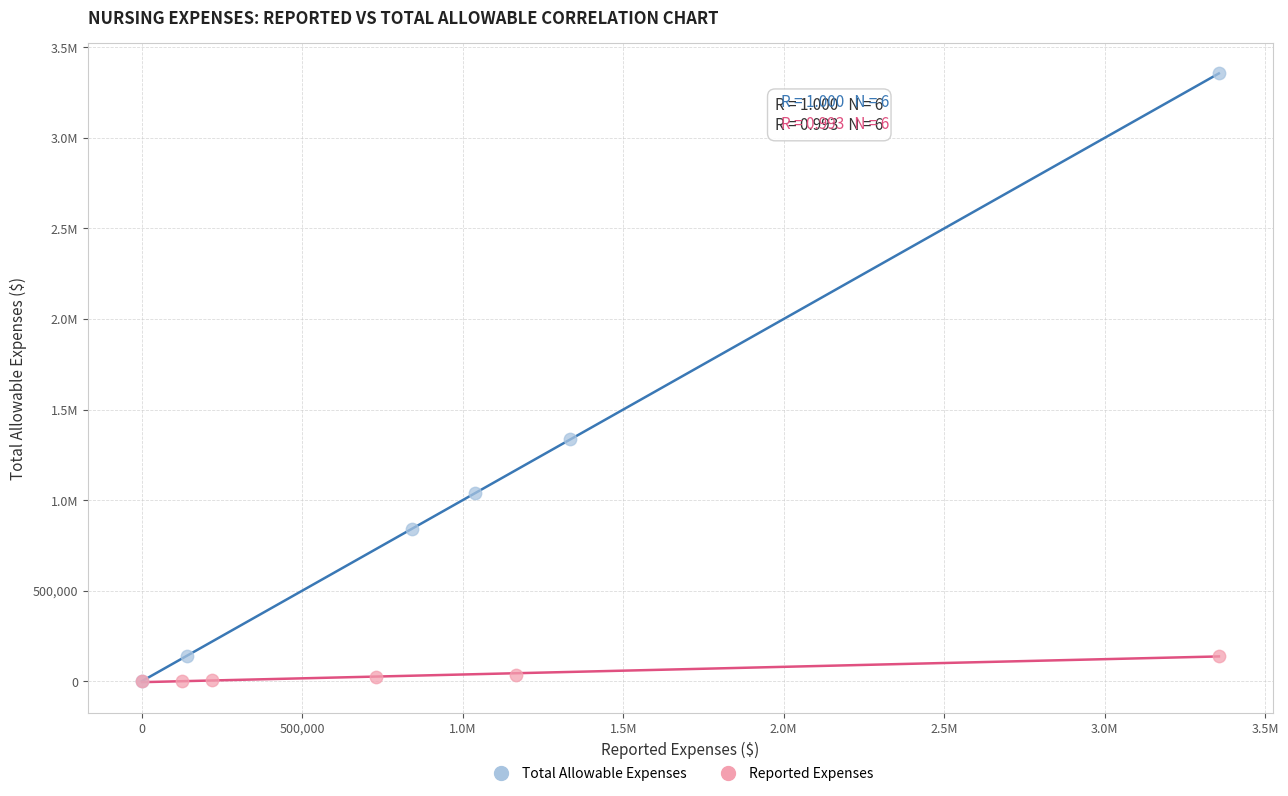

What are all the series names shown in the legend?

Total Allowable Expenses, Reported Expenses